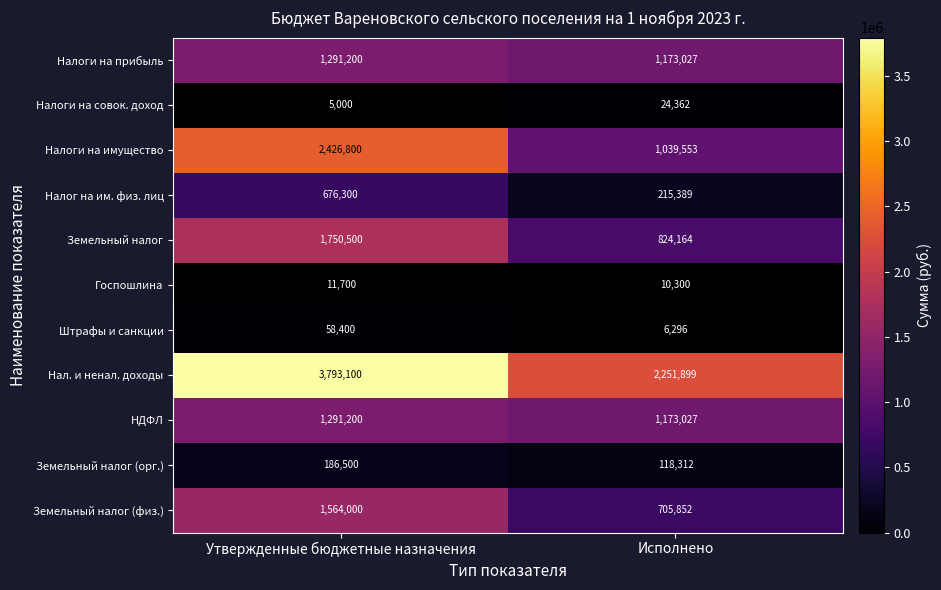

How many categories are shown in the chart?

2